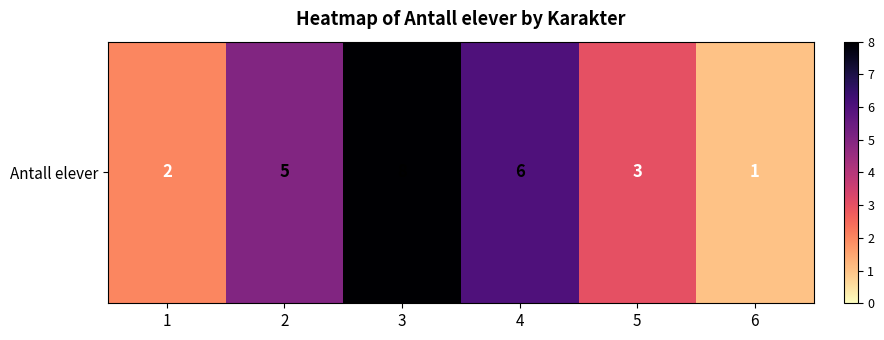

Reading right to left, list all the values displayed in this chart.

6=1	5=3	4=6	3=8	2=5	1=2